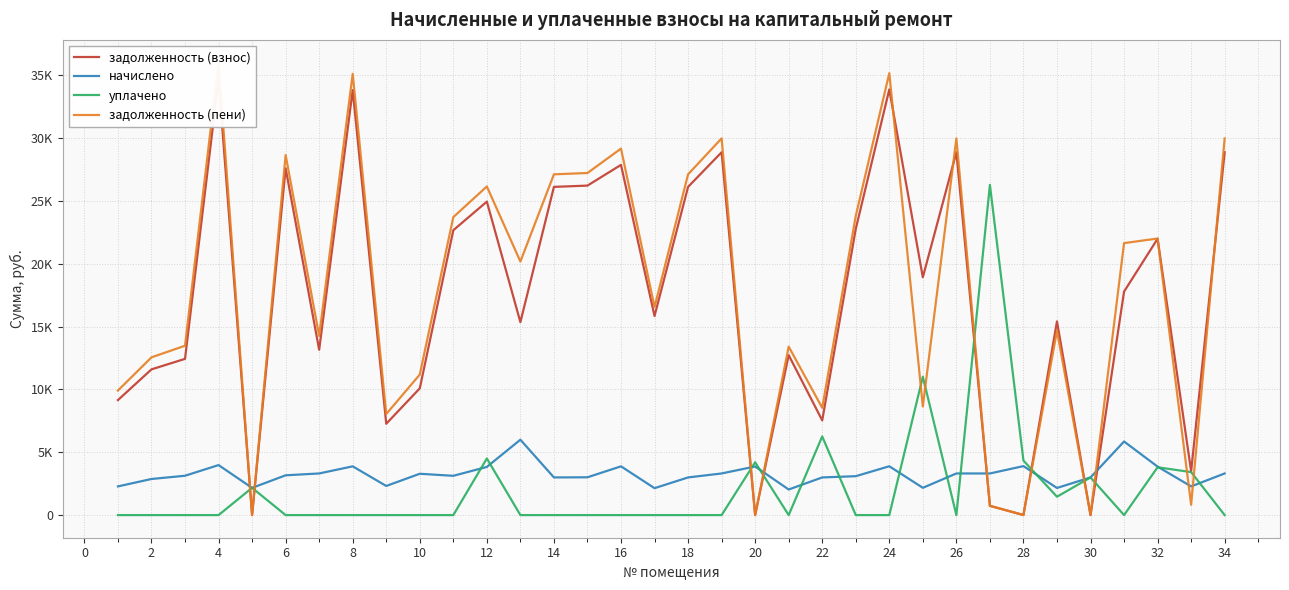

How many series are shown in this chart?

4